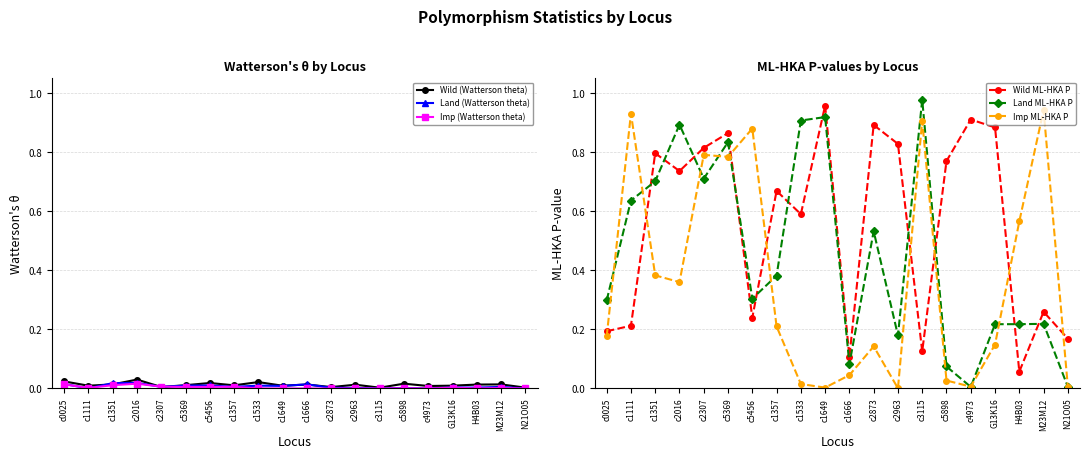

What are all the series names shown in the legend?

Wild (Watterson theta), Land (Watterson theta), Imp (Watterson theta), Wild ML-HKA P, Land ML-HKA P, Imp ML-HKA P